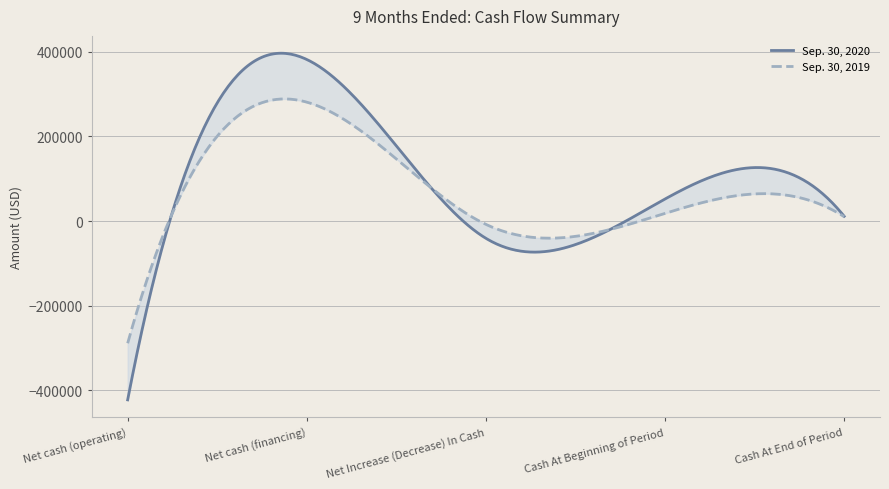

Rank the categories by Sep. 30, 2019 value from highest to lowest.

Net cash (financing), Cash At Beginning of Period, Cash At End of Period, Net Increase (Decrease) In Cash, Net cash (operating)